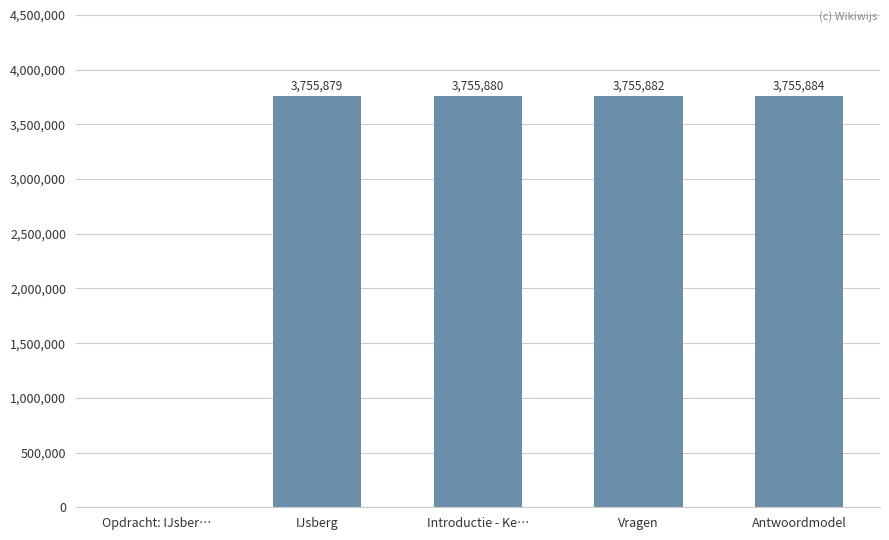

What is the sum of the values at IJsberg and Introductie - Ke…?

7511759